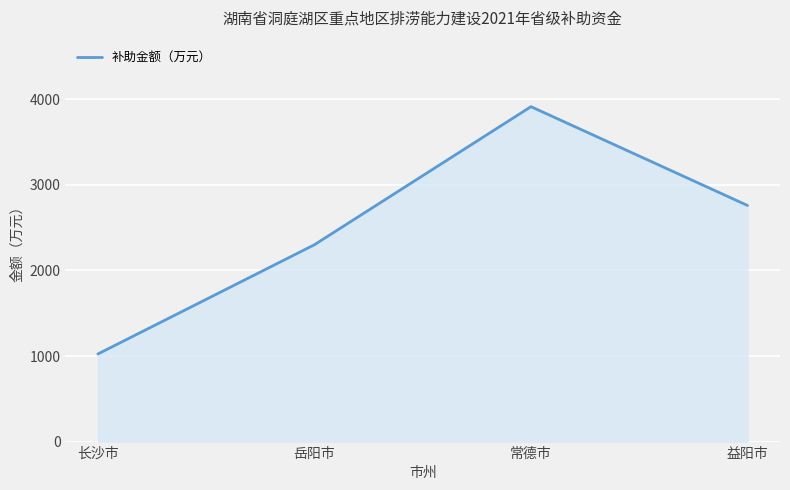

Which has a higher value, 益阳市 or 常德市?

常德市